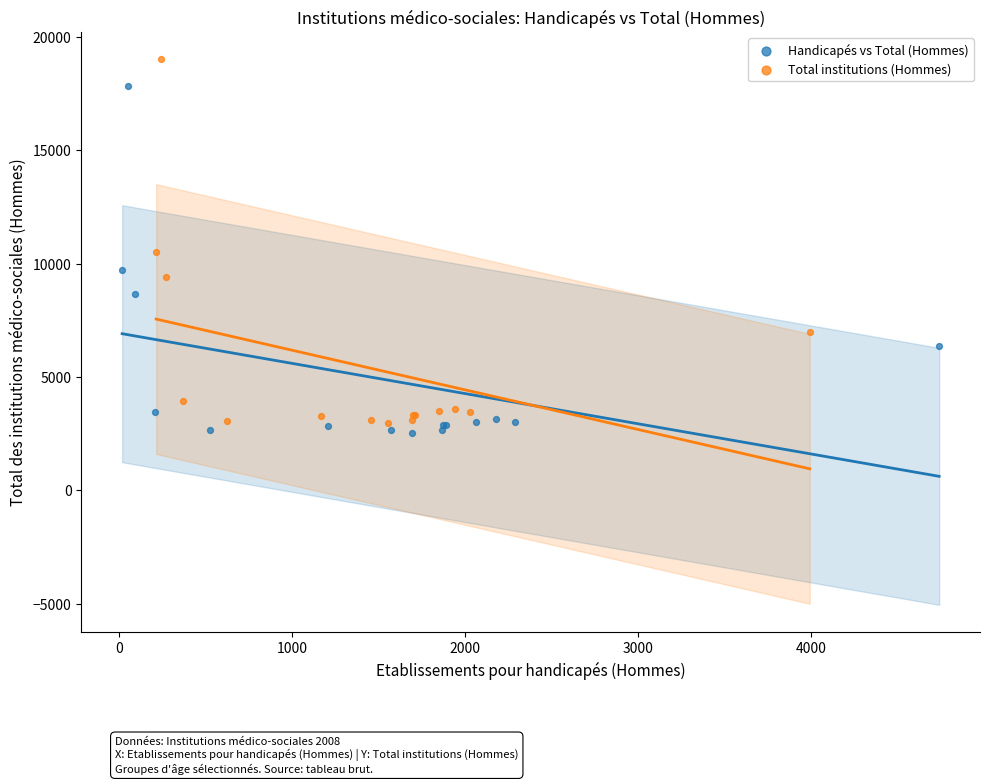

Which series has the largest Y range (max minus min)?

Total institutions (Hommes)